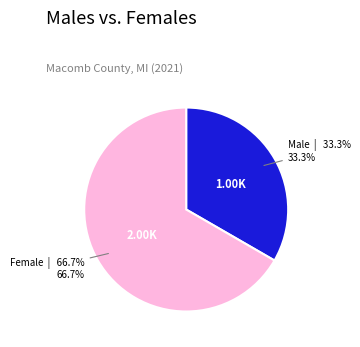

Do Female and Male together represent more than half of the pie?

Yes